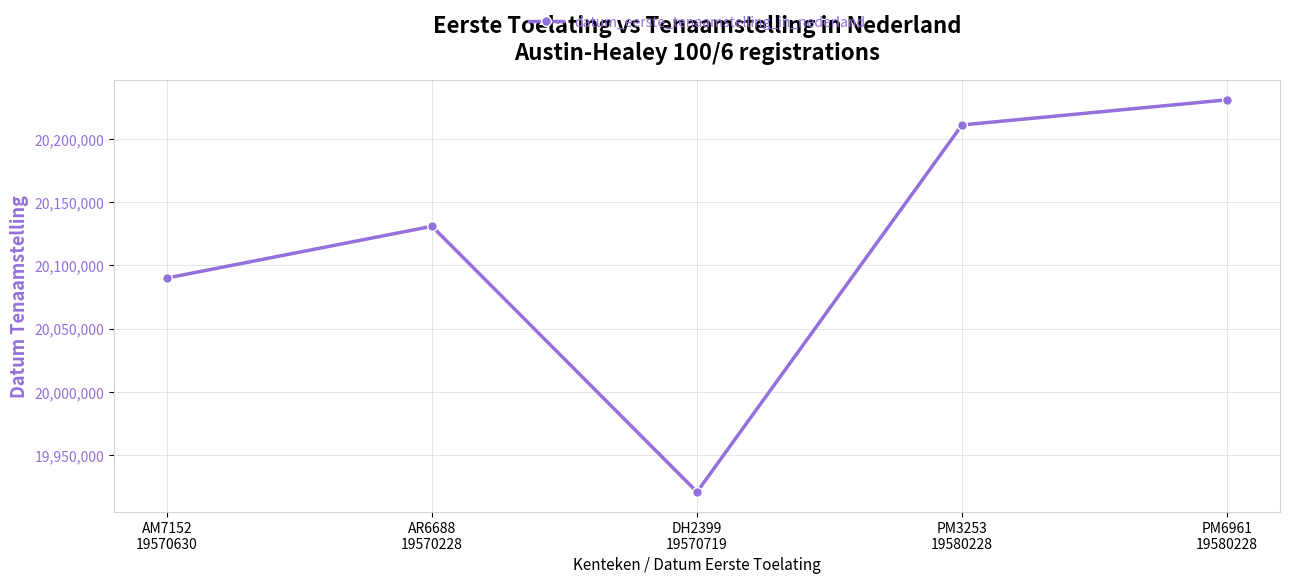

How many data points are less than 20131022?

2